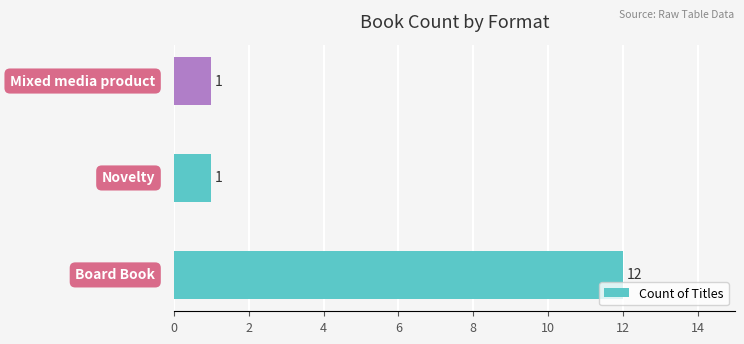

Count the values in the range 1 to 12.

3